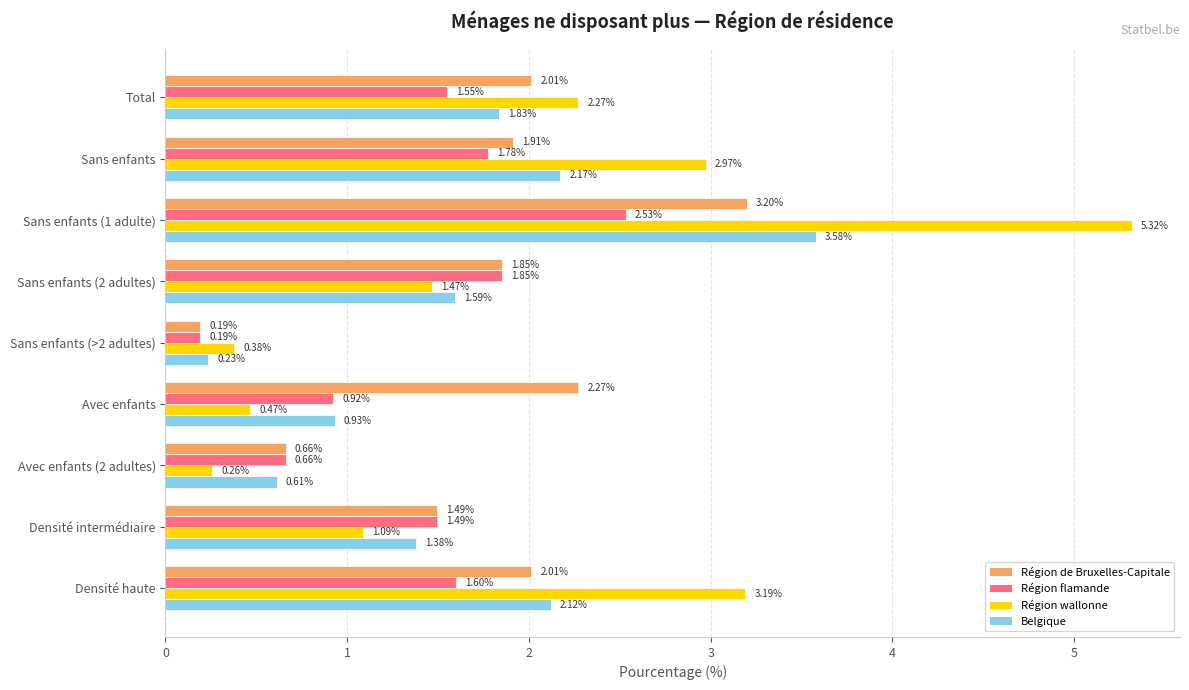

Which category has the highest value in the Région de Bruxelles-Capitale series?

Sans enfants (1 adulte)